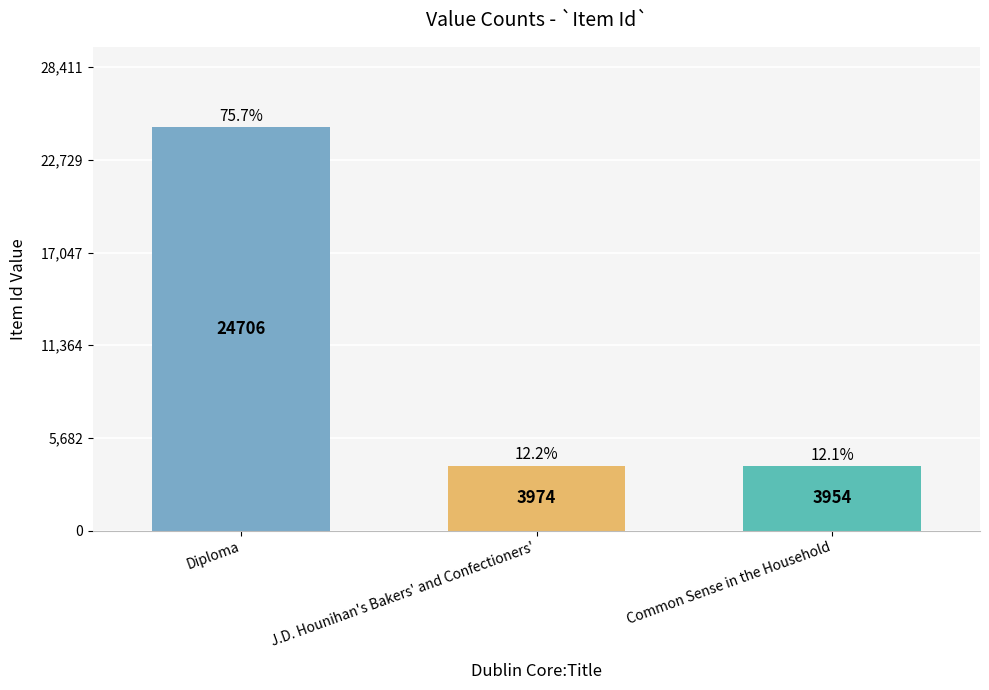

Where is the data nearest to the value 14330?

J.D. Hounihan's Bakers' and Confectioners'